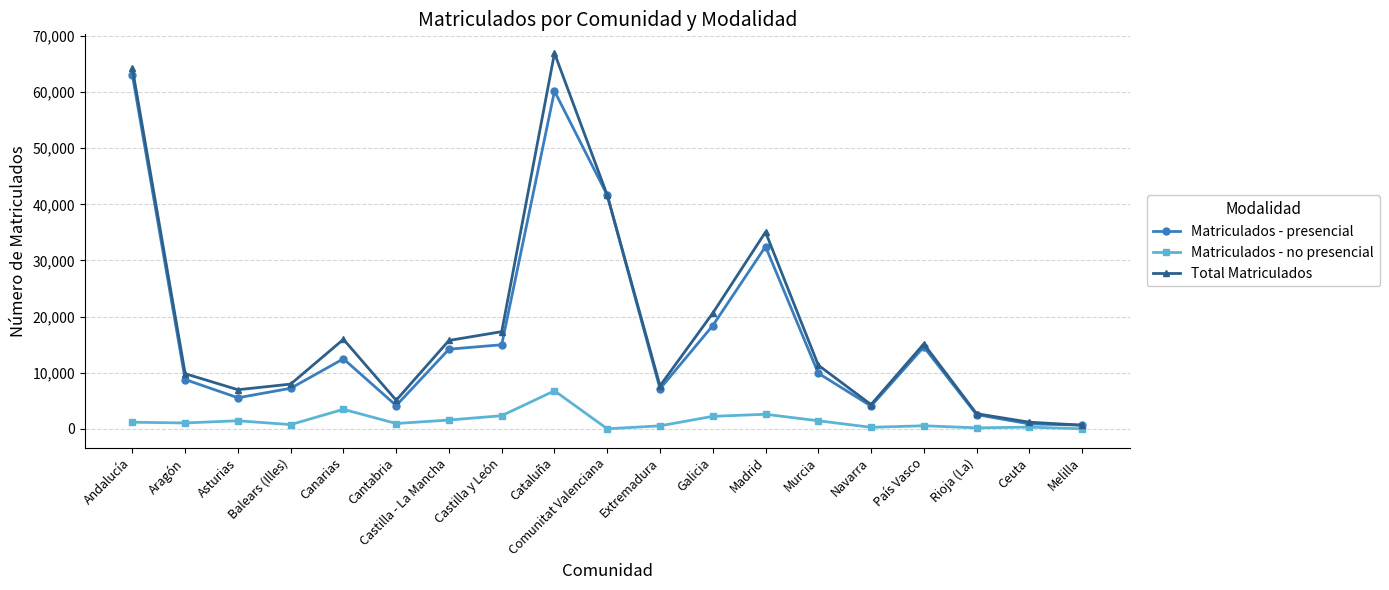

True or false: Matriculados - presencial has more than 2 points higher than both neighbors.

True